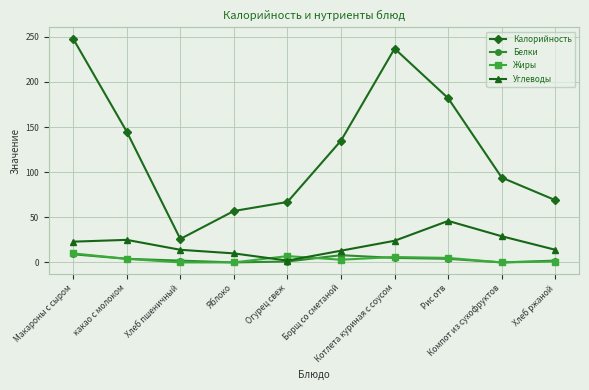

Which series has the largest total across all categories?

Калорийность